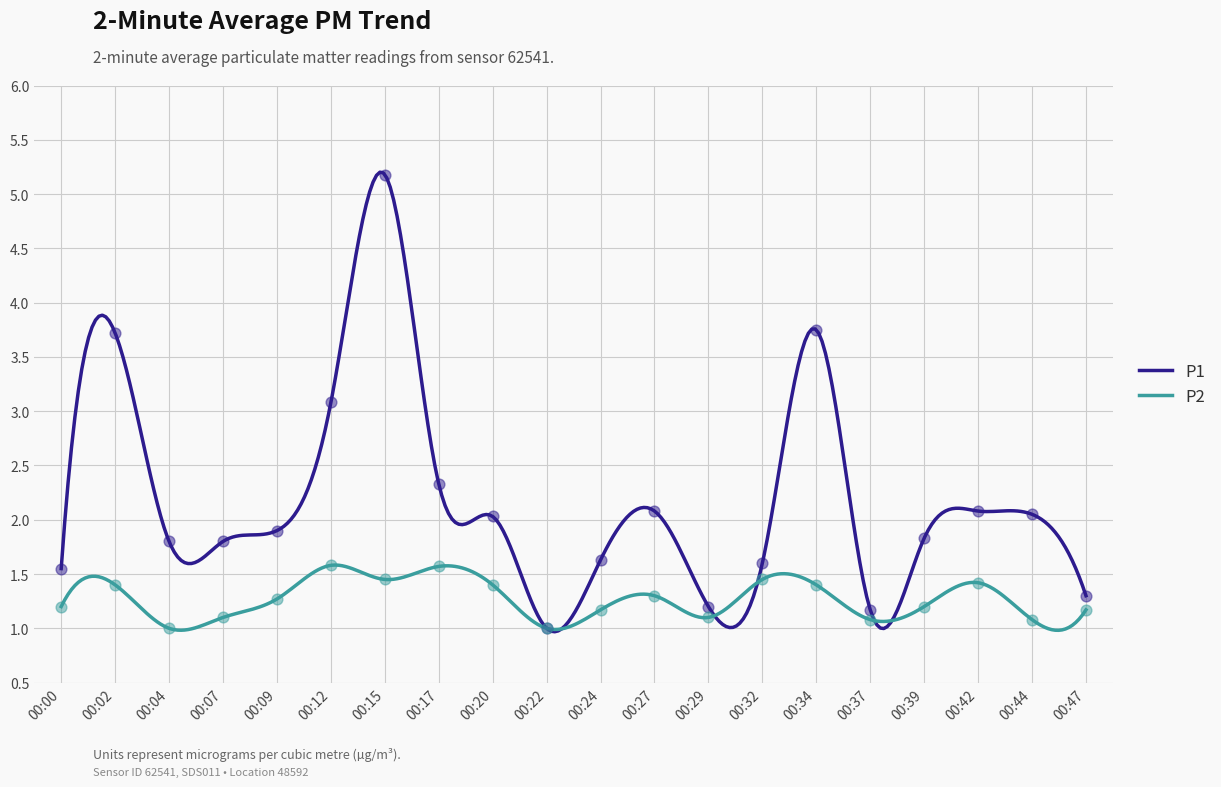

At which category is the sum across all series the highest?

00:15